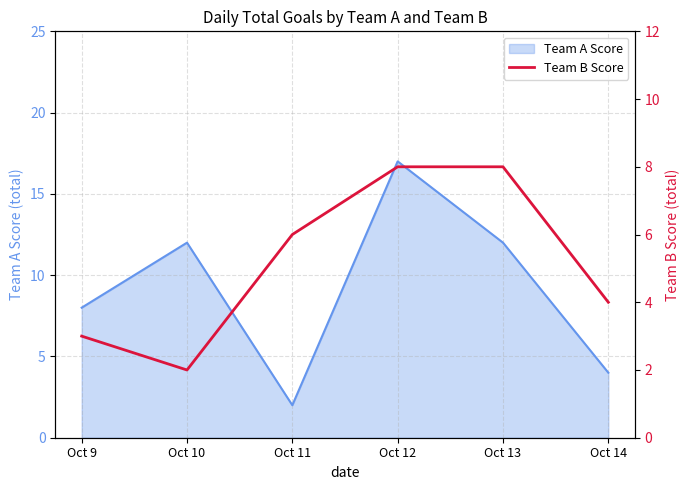

How many values are between 3 and 8?

5